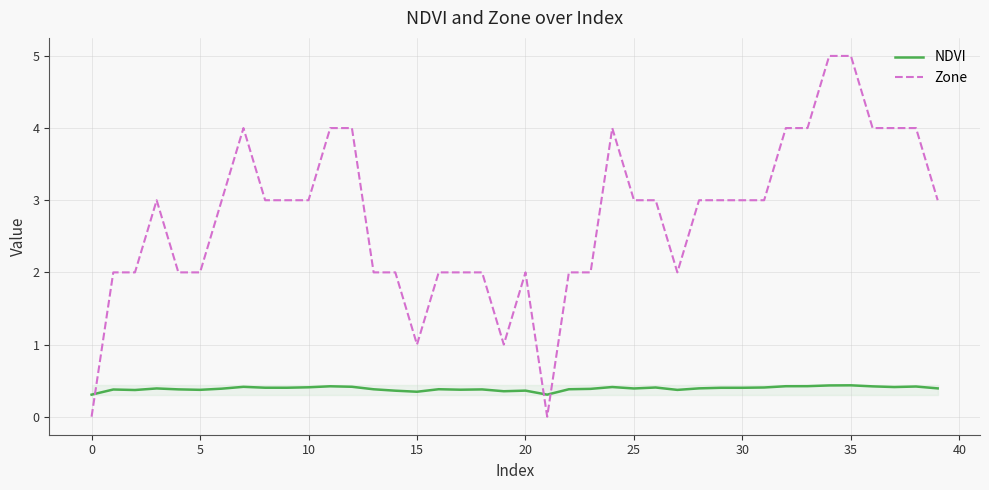

What is the highest value of the Zone series?

5.0